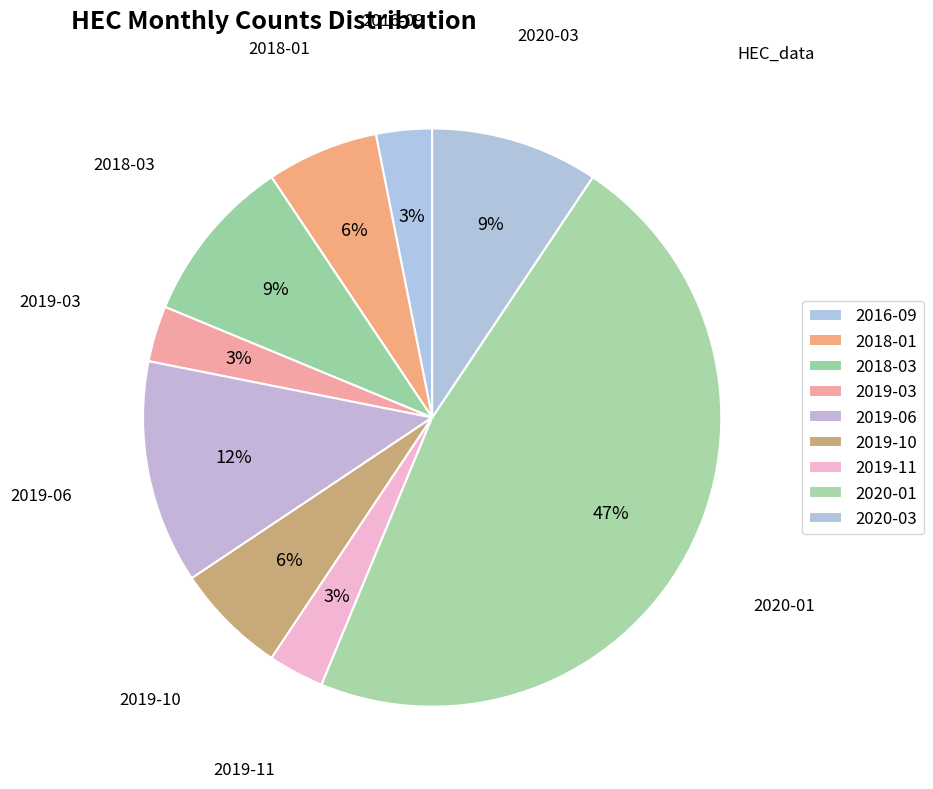

How many slices are in this pie chart?

9